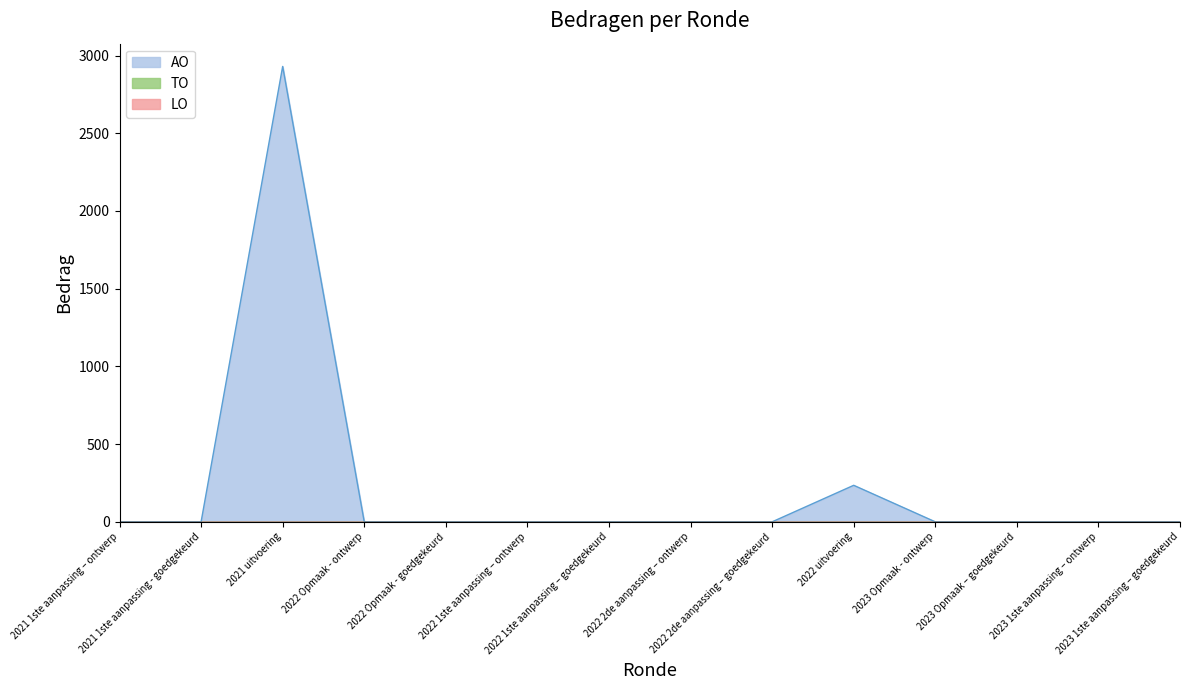

What position from the left is 2023 1ste aanpassing – goedgekeurd?

14